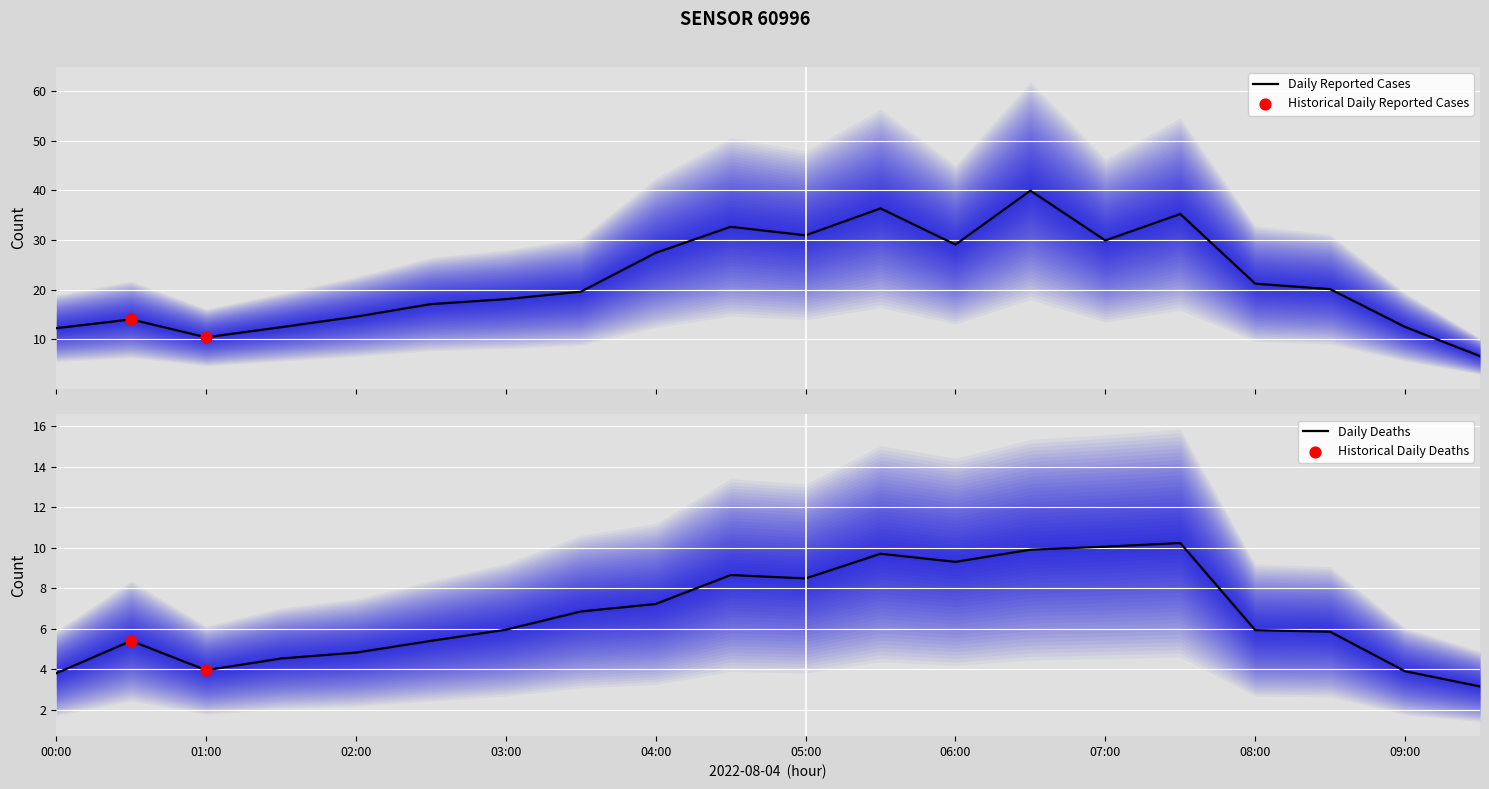

Which series contains the lowest Y value?

P2